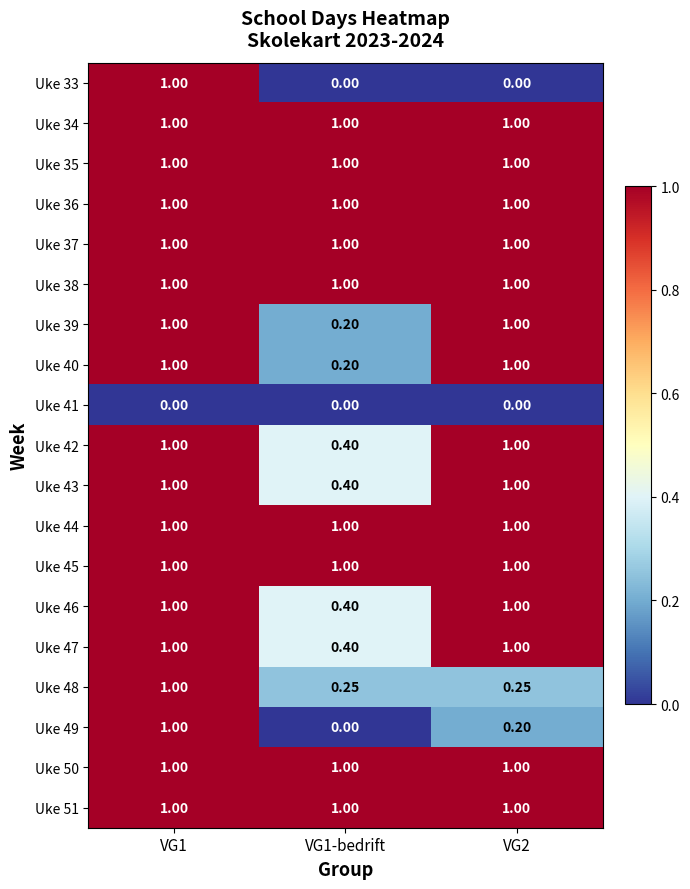

Between VG1-bedrift and VG1, which is larger?

VG1